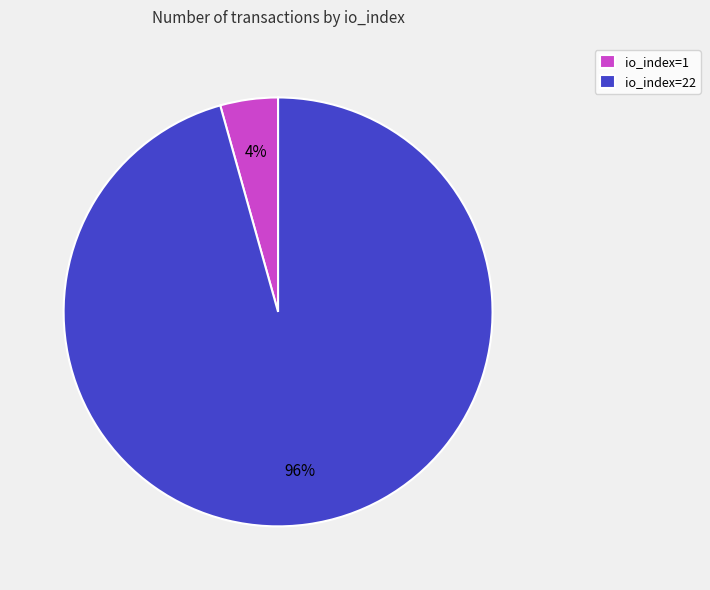

Which has a higher value, io_index=1 or io_index=22?

io_index=22